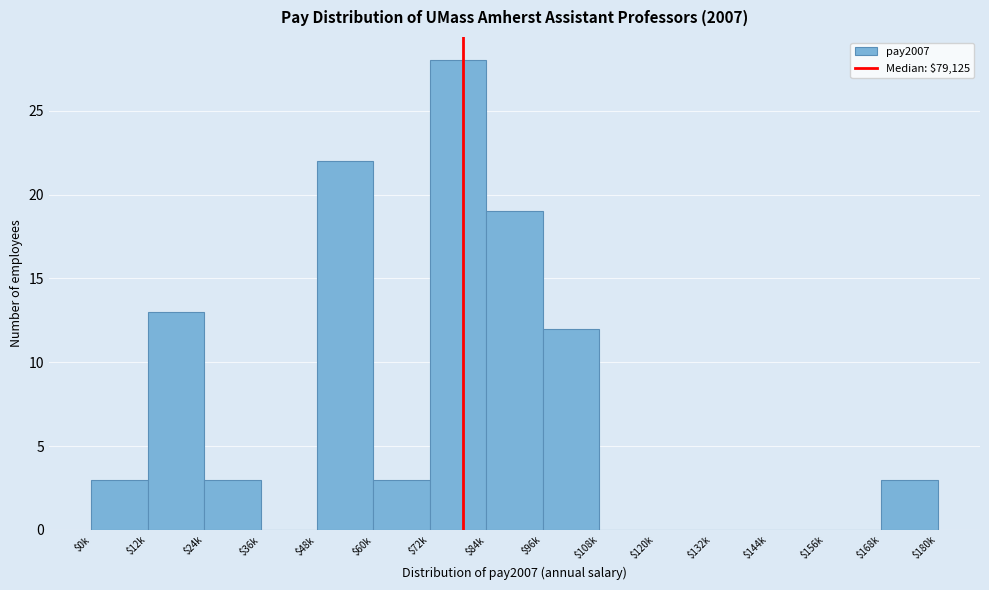

At which label is the value closest to 14?

$12k